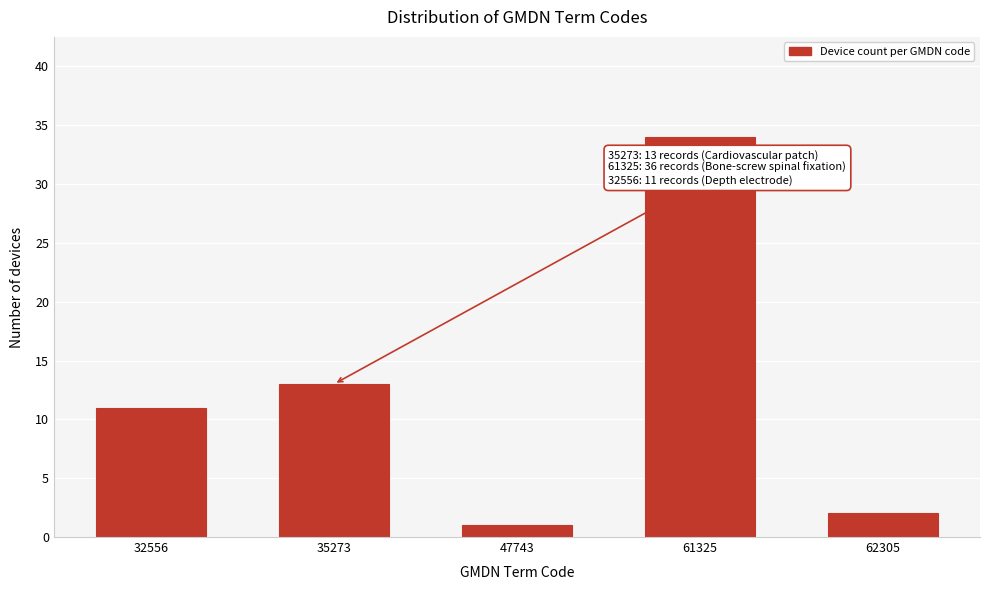

Reading right to left, list all the values displayed in this chart.

2	34	1	13	11